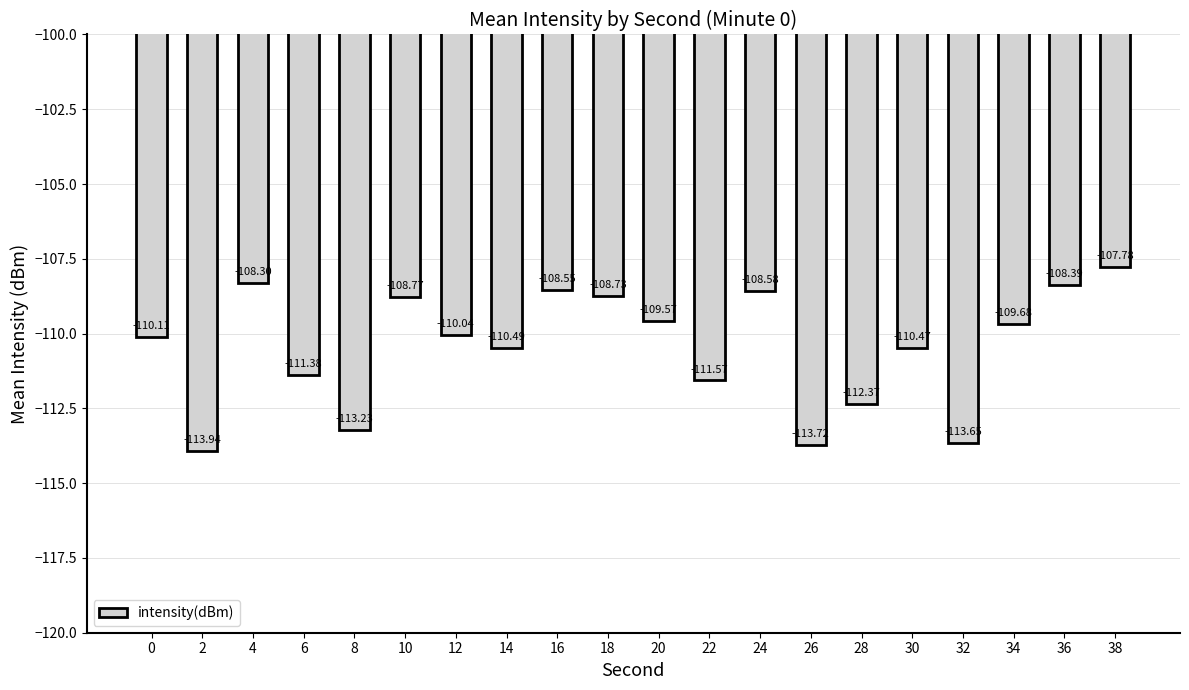

How many bars are there in total?

20